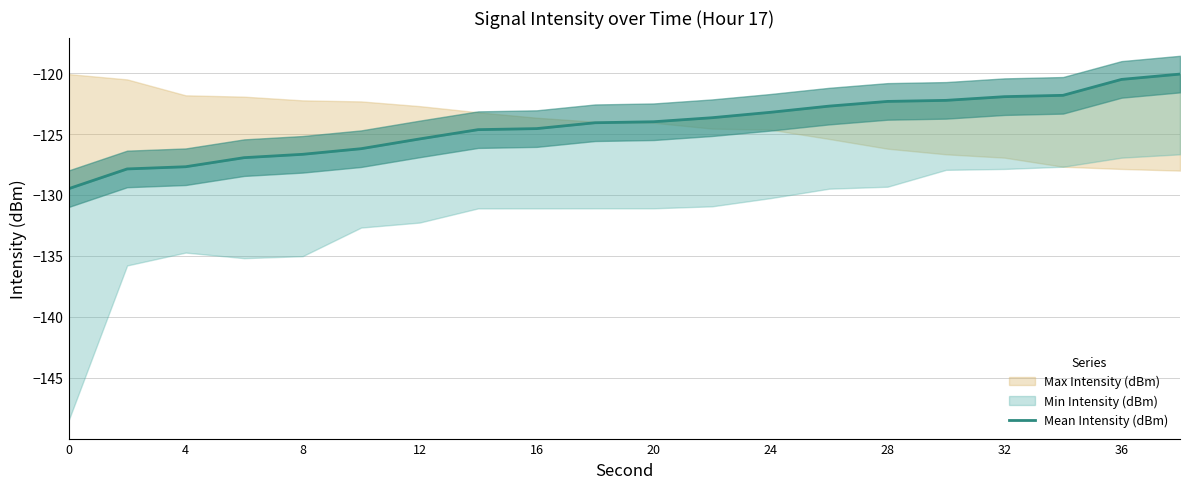

True or false: there are more than 2 points higher than both neighbors.

False